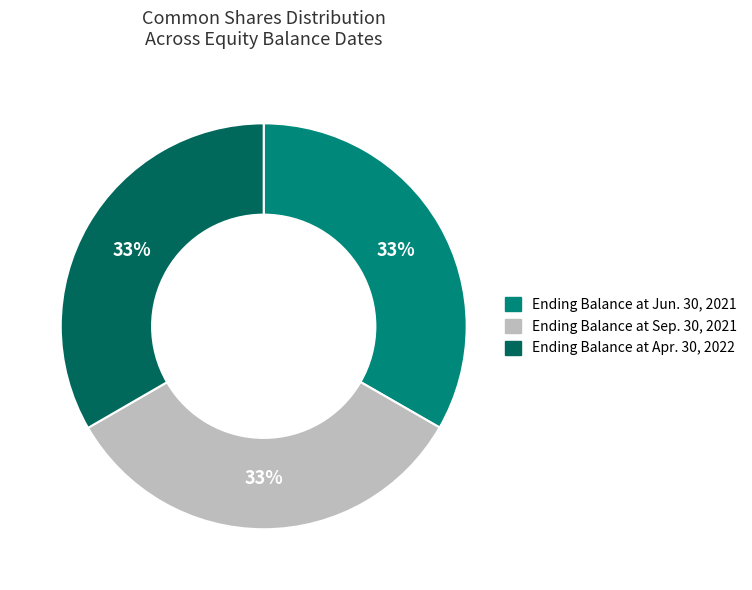

Is Ending Balance at Jun. 30, 2021 the majority of the pie?

No